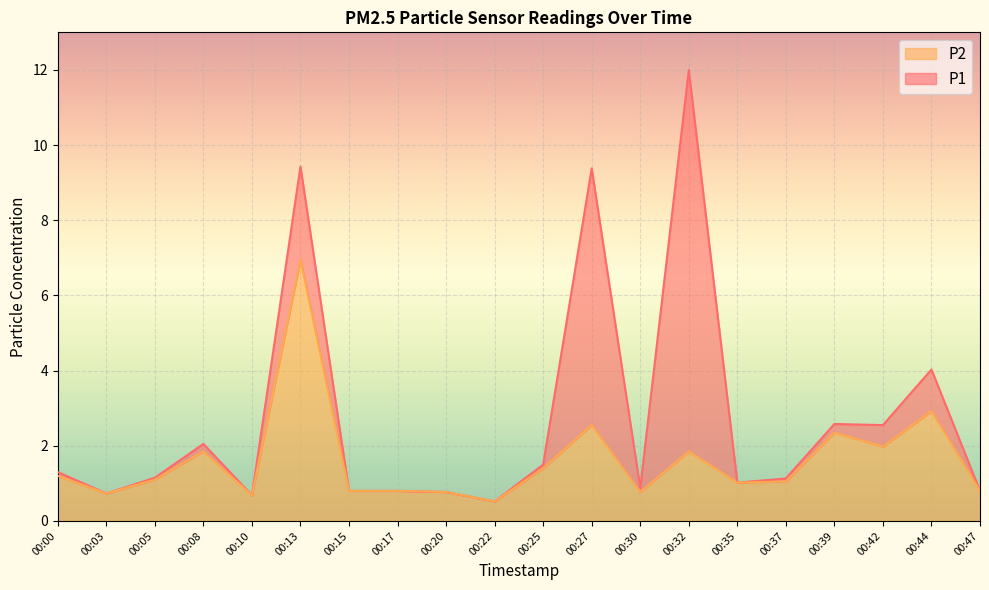

Which series has the largest total across all categories?

P1